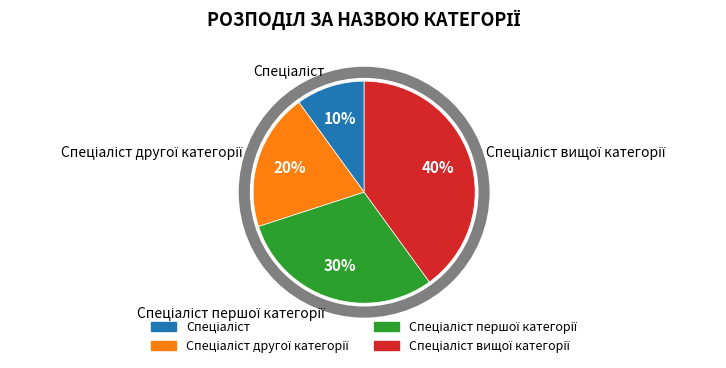

To the nearest percent, what is the difference between the largest and smallest slice percentages?

30%